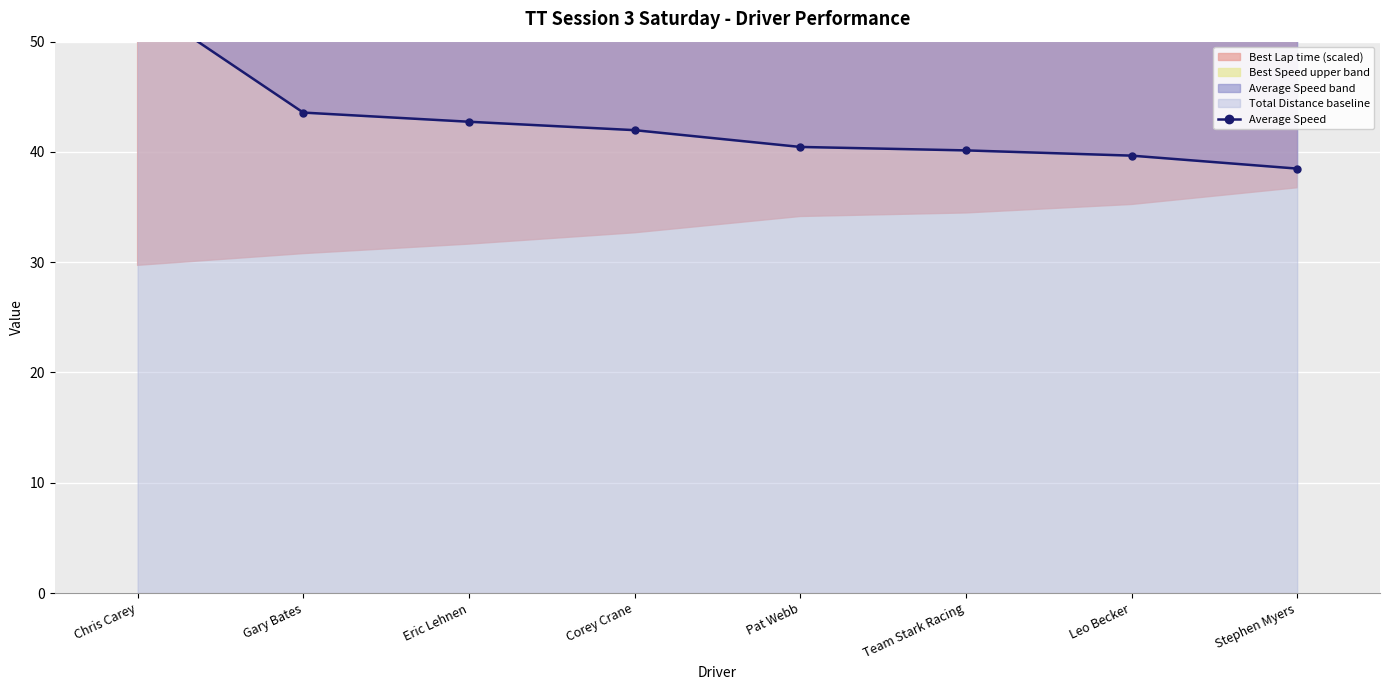

How many lines are shown in the chart?

1